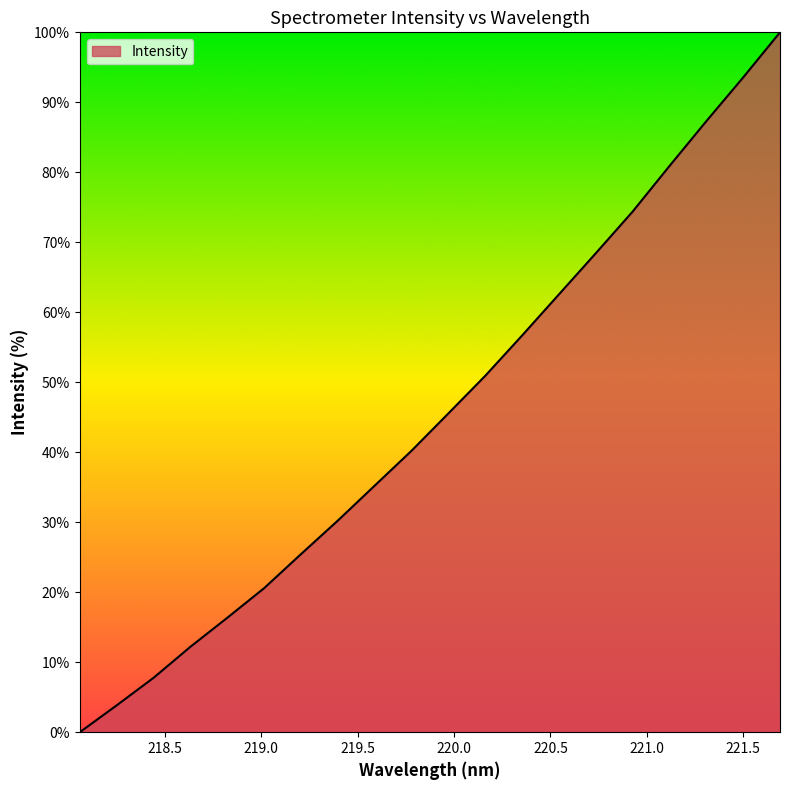

What is the maximum value shown in the chart?

100.0